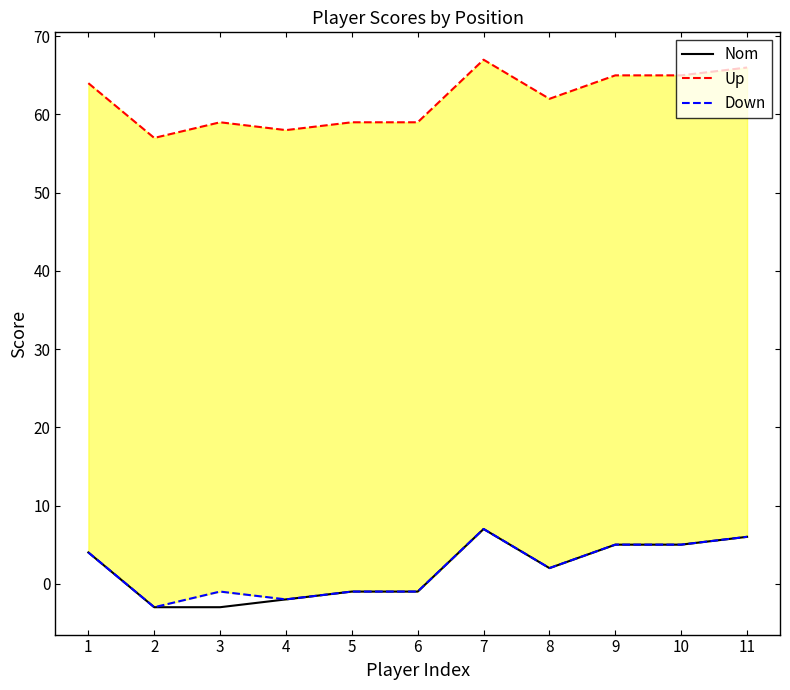

What is the value of the Down point at the 2nd from the left?

-3